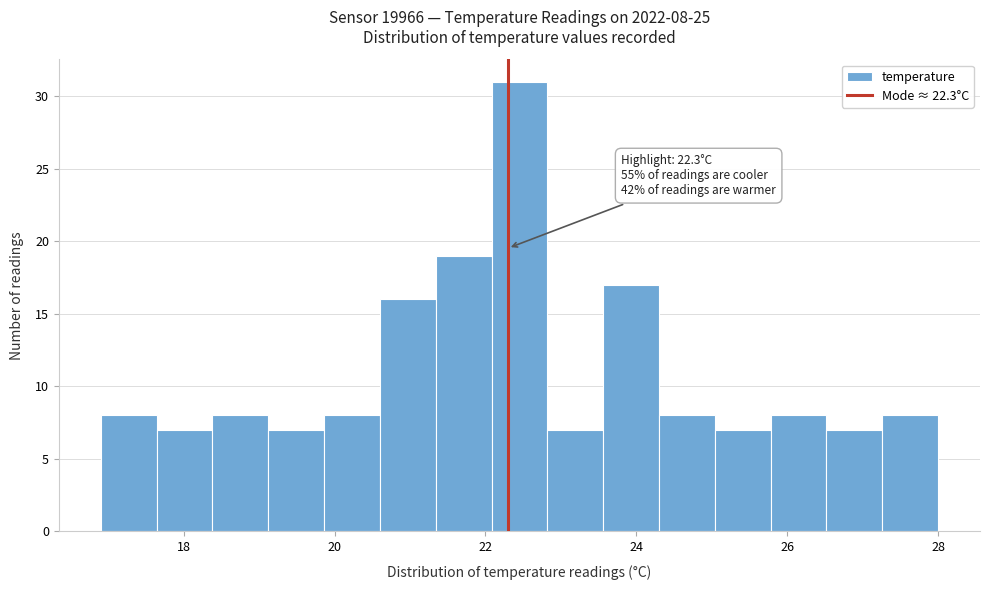

Read against the x-axis, roughly where is the centre of the tallest bar?

22.4